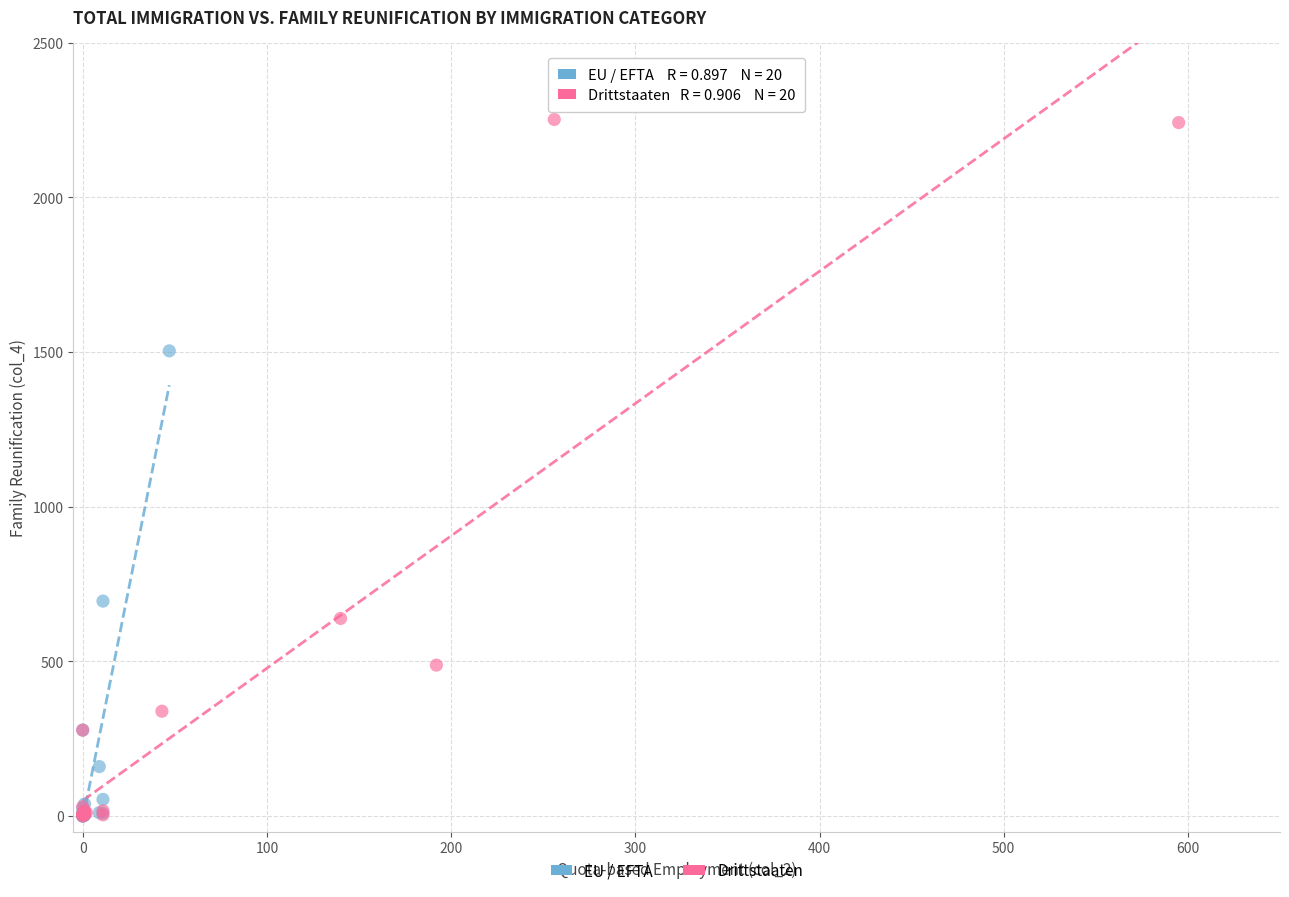

Which series reaches the maximum Y coordinate?

Drittstaaten